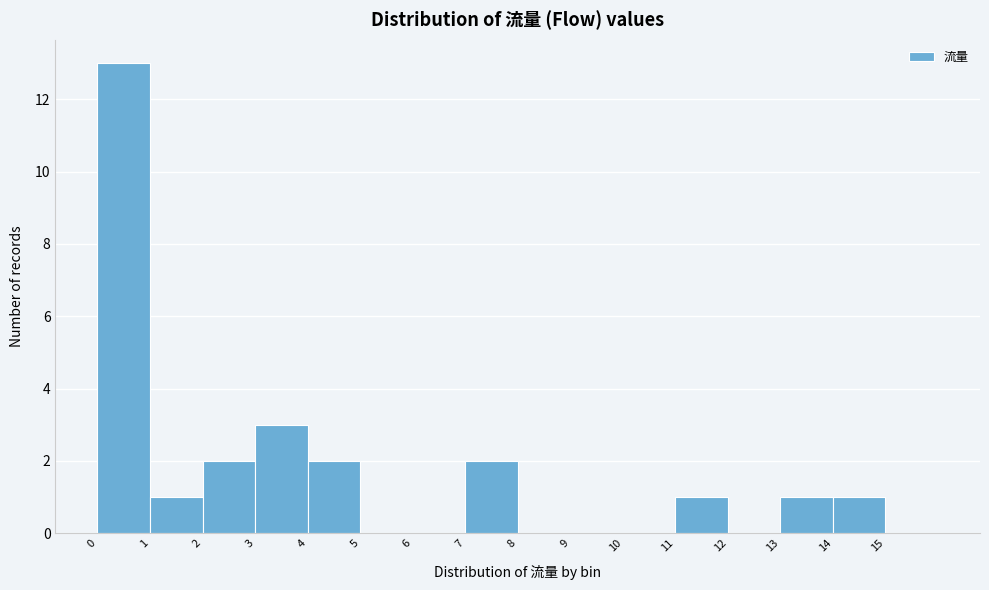

Which range on the x-axis has the tallest bar?

0 to 1